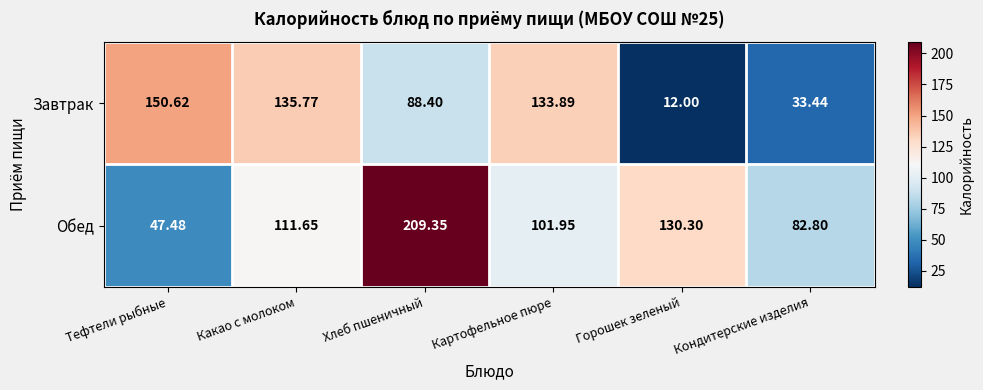

Which series has the largest range (max minus min)?

Обед